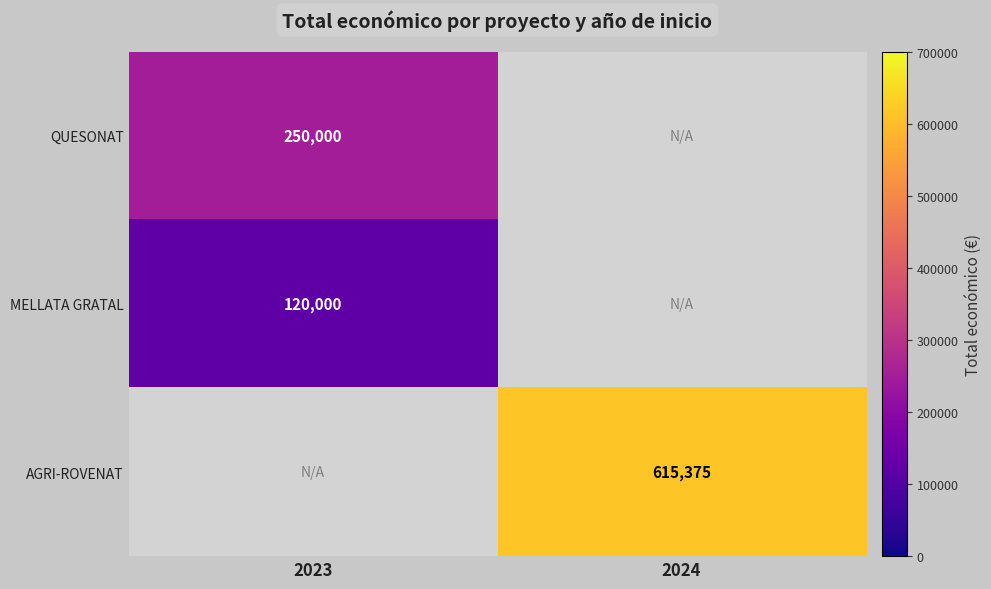

Is it true that AGRI-ROVENAT equals 1060939 at 2024?

False